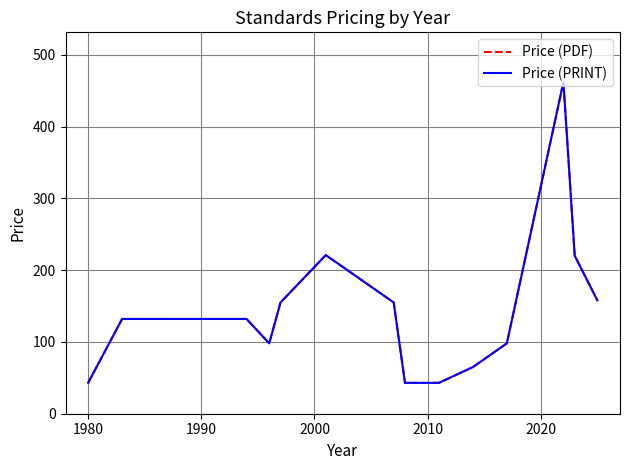

True or false: Price (PDF) has more than 0 points higher than both neighbors.

True